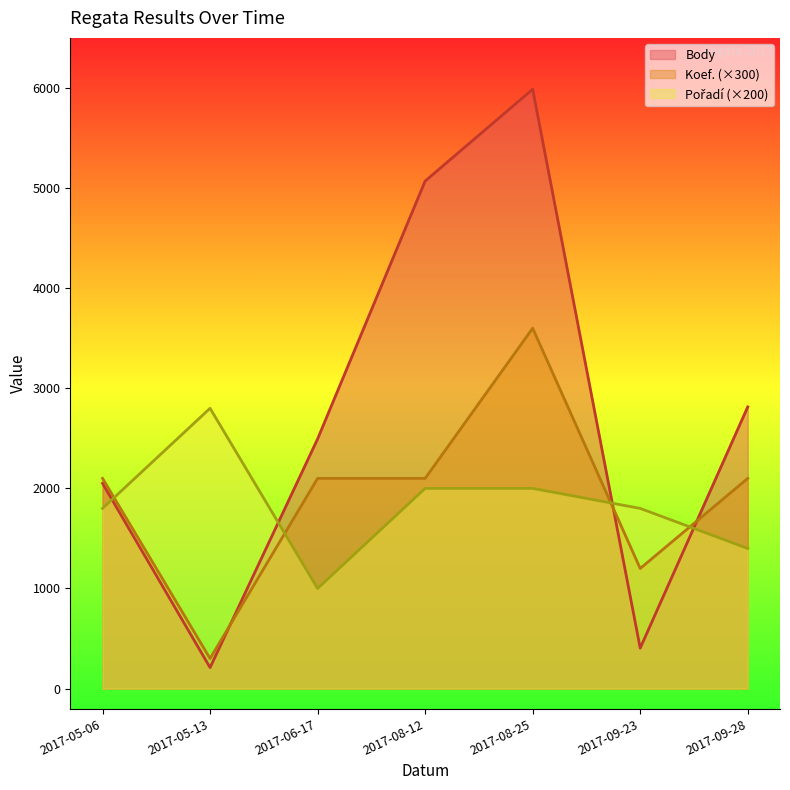

In Pořadí (×200), how many points are lower than both neighbors (excluding endpoints)?

1